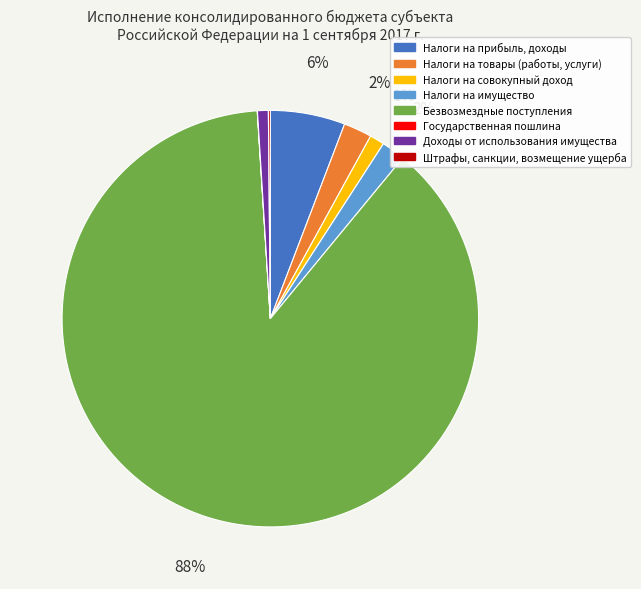

To the nearest percent, what is the average slice percentage?

12%